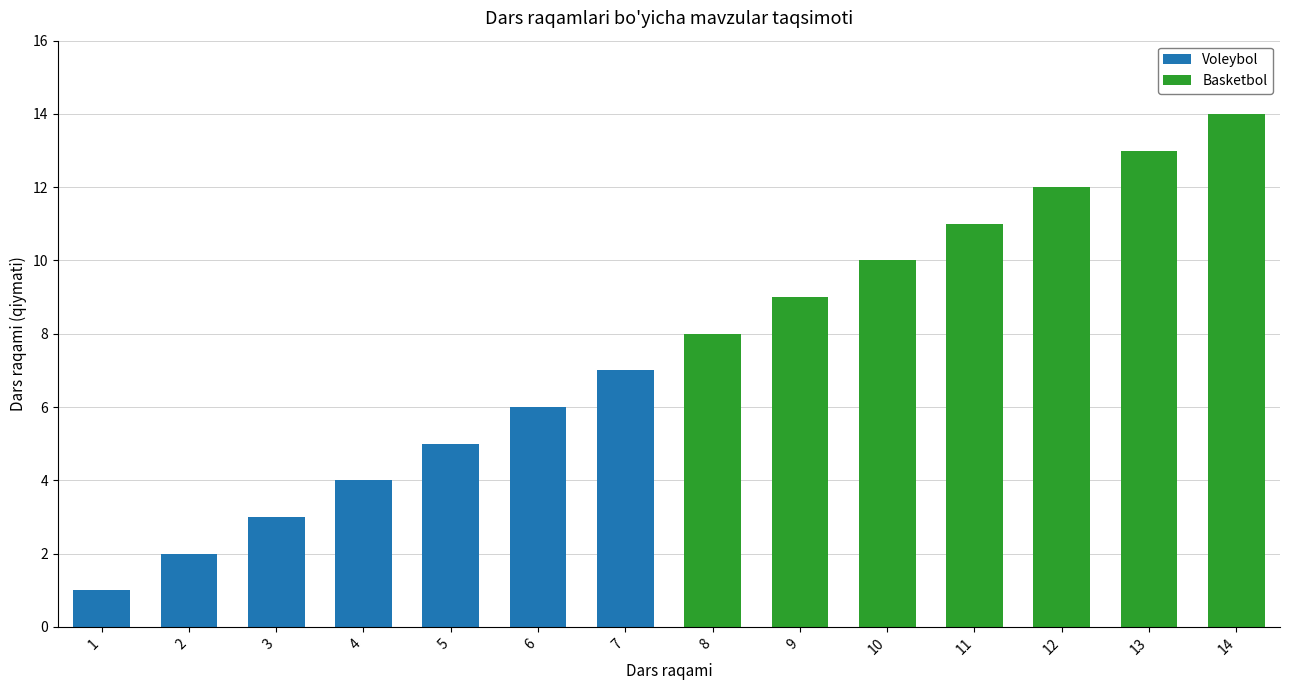

Reading left to right, list the values for the Voleybol series.

1=1	2=2	3=3	4=4	5=5	6=6	7=7	8=0	9=0	10=0	11=0	12=0	13=0	14=0